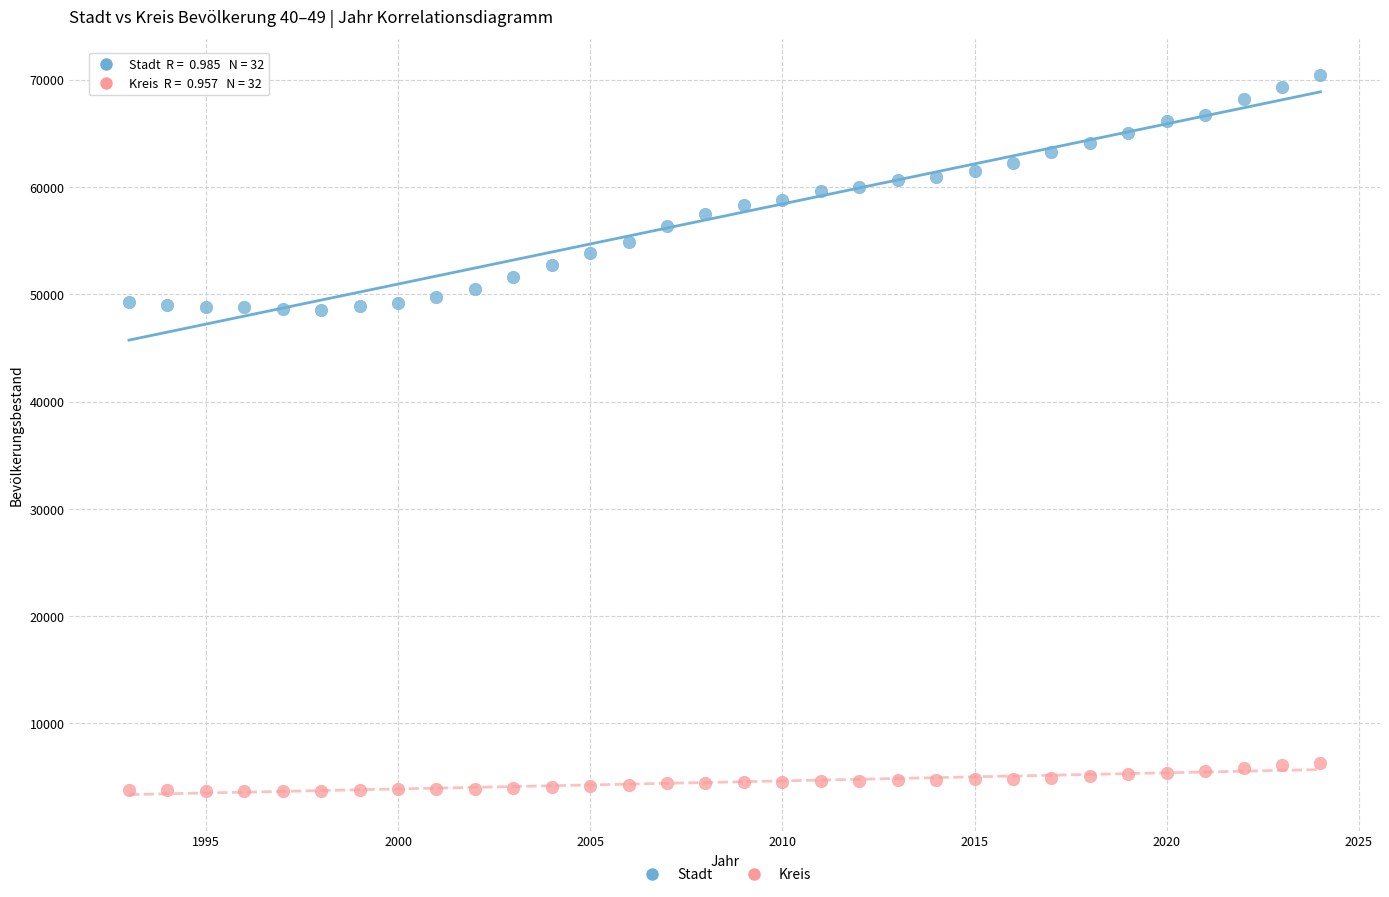

Which series reaches the minimum Y coordinate?

Kreis